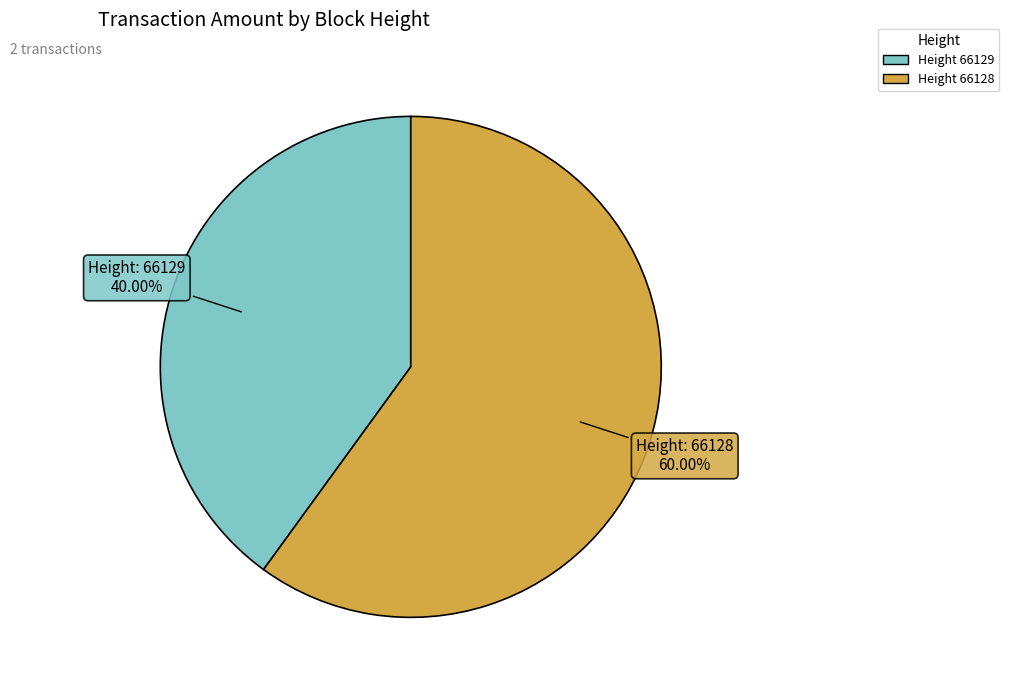

Which category accounts for the majority?

Height 66128